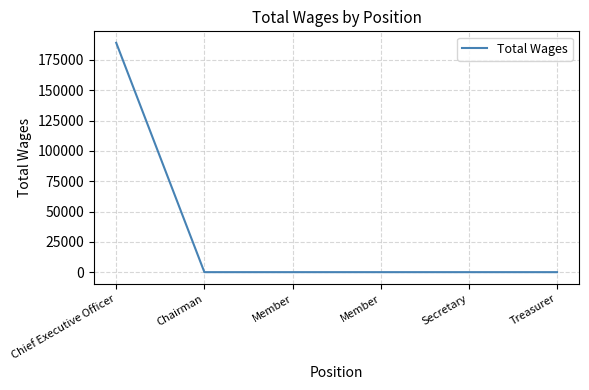

Is this an area chart (filled region under the line)?

No